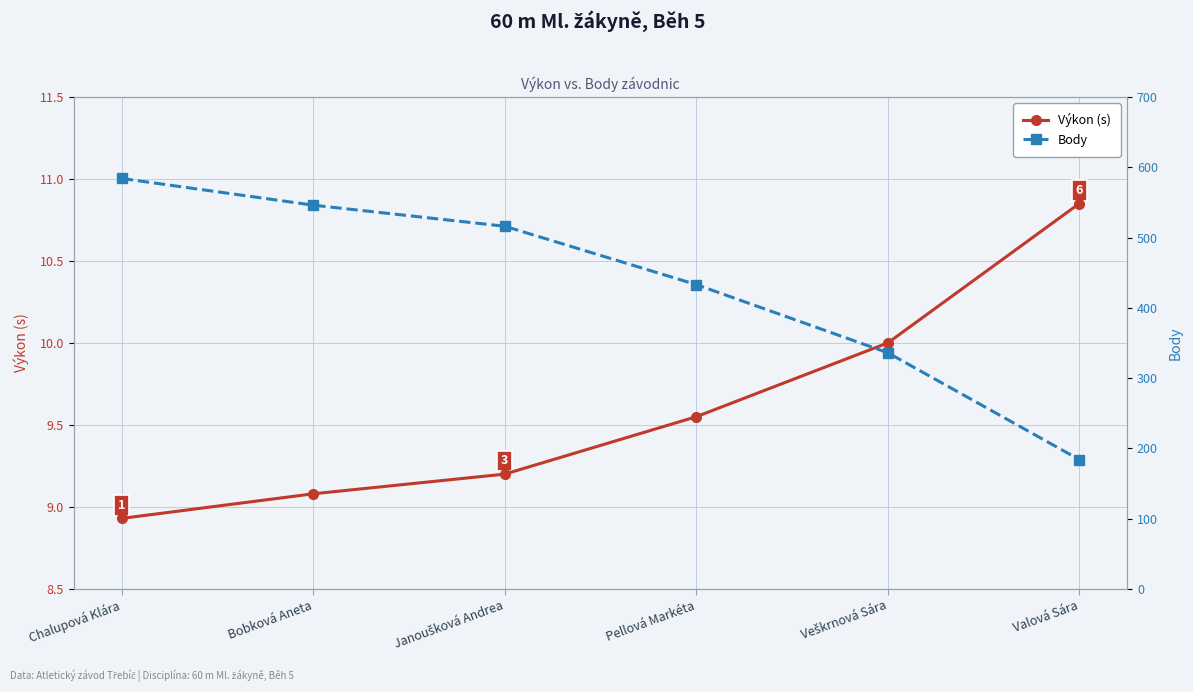

Reading left to right, transcribe all the data shown in this chart.

Výkon (s): 8.9	9.1	9.2	9.6	10.0	10.8
Body: 584.0	546.0	516.0	433.0	336.0	184.0